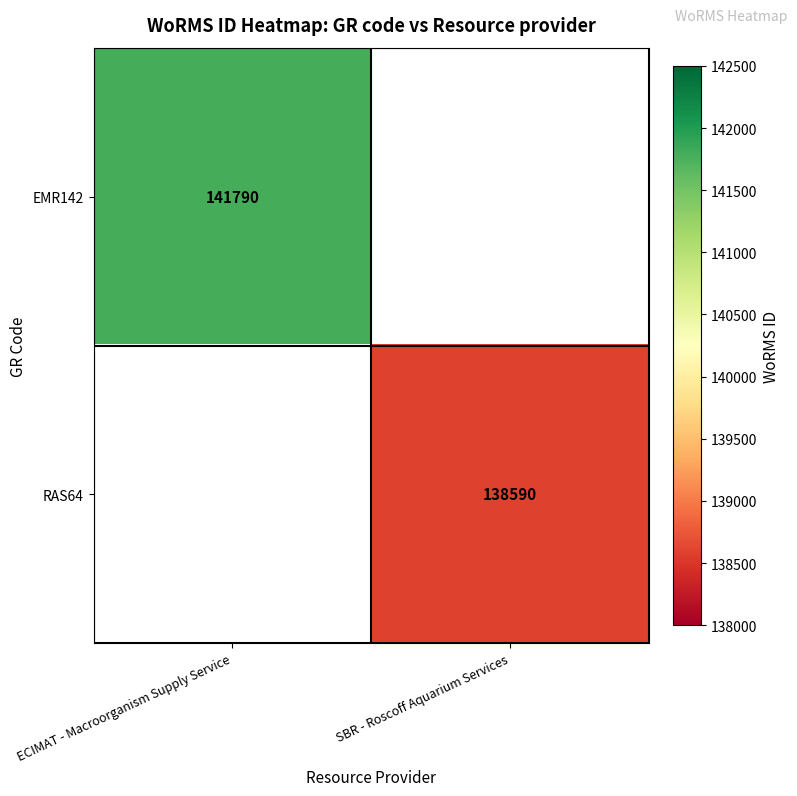

True or false: EMR142 has a value of 141790 at ECIMAT - Macroorganism Supply Service.

True